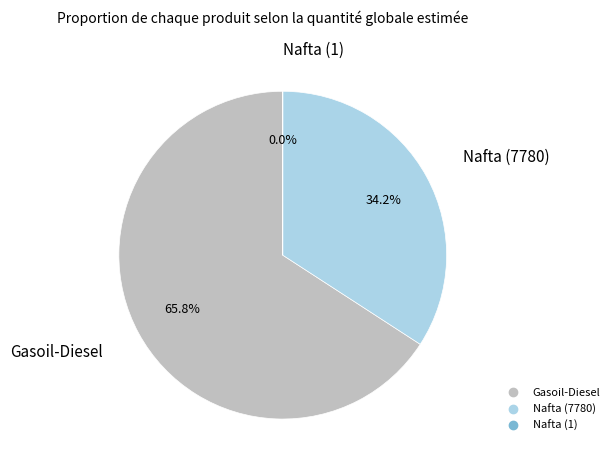

To the nearest percent, what is the difference between the largest and smallest slice percentages?

66%